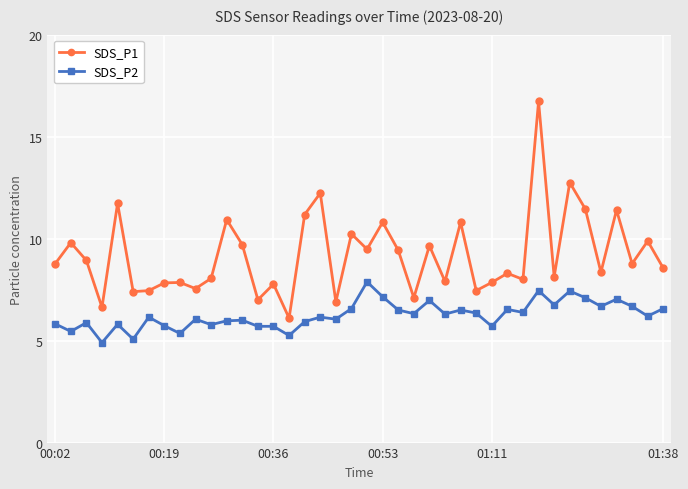

What is the value of the SDS_P1 point at the 26th from the left?

7.9